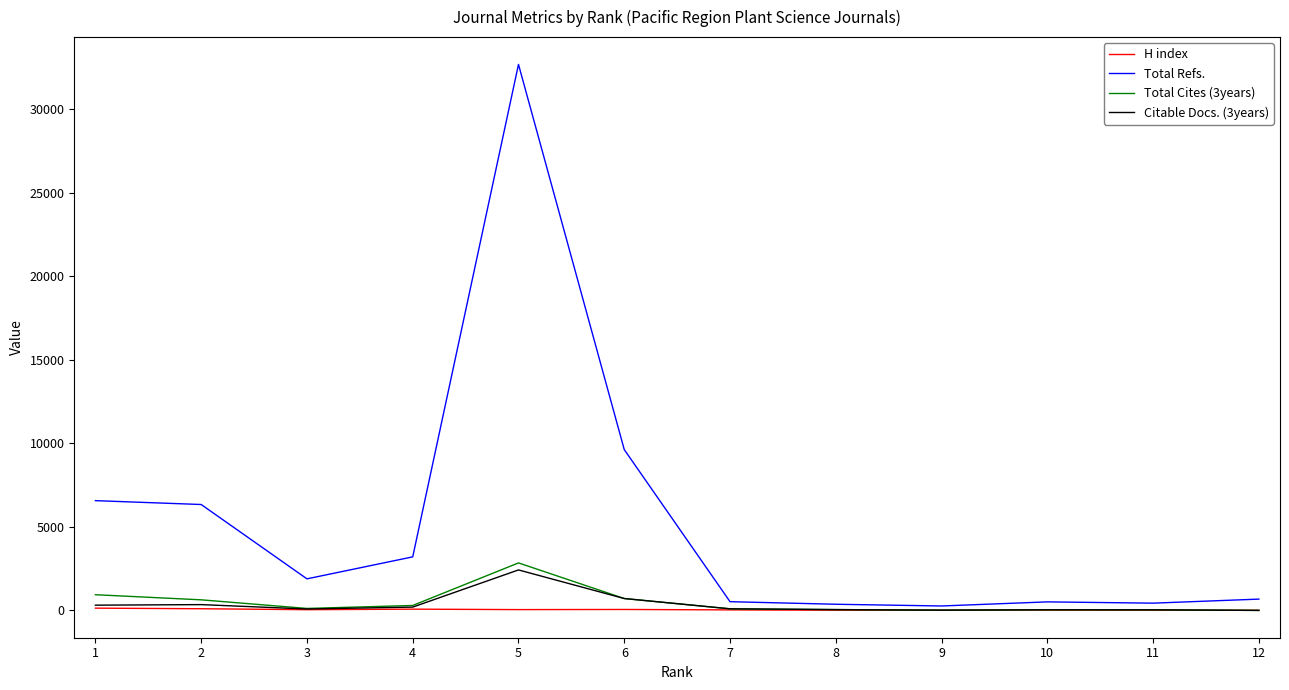

What is the maximum value shown in the chart?

32686